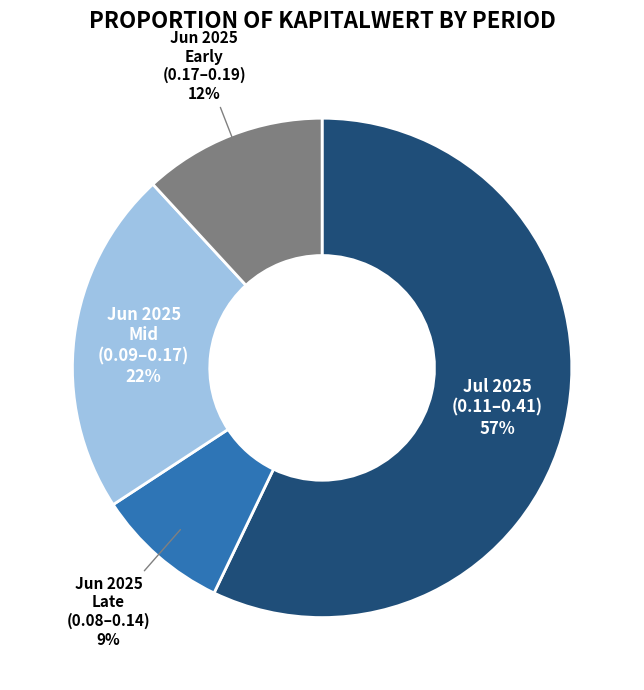

To the nearest percent, what is the difference between the largest and smallest slice percentages?

48%